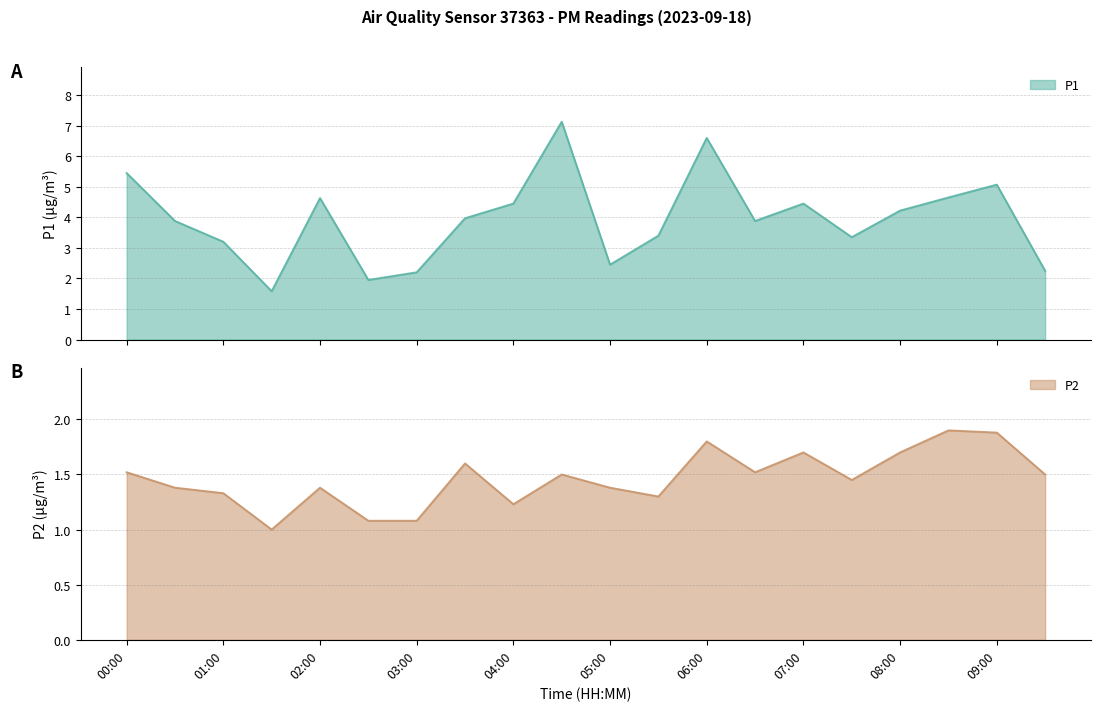

List the labels in order of P1 value, smallest first.

01:30, 02:30, 03:00, 09:30, 05:00, 01:00, 07:30, 05:30, 00:30, 06:30, 03:30, 08:00, 04:00, 07:00, 02:00, 08:30, 09:00, 00:00, 06:00, 04:30